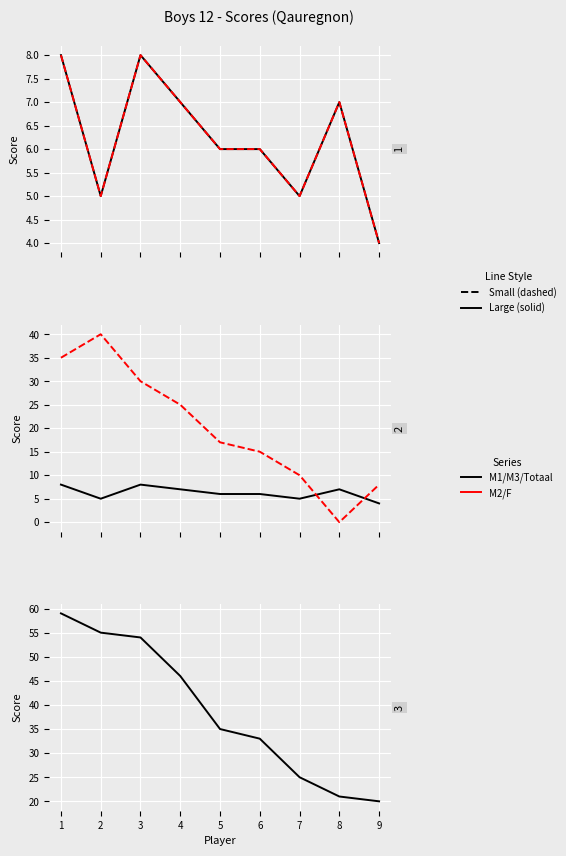

What is the value of the M2 point at the 3rd from the left?

8